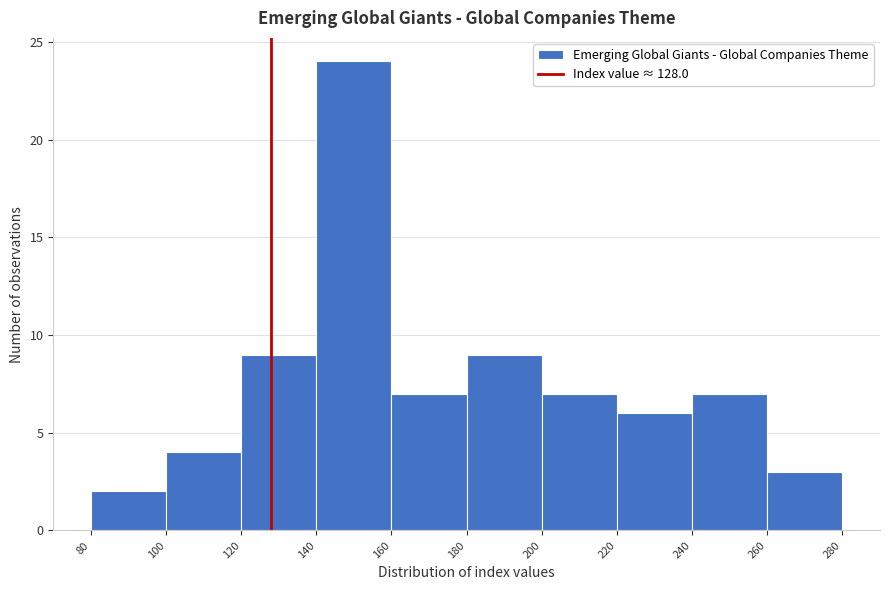

Reading left to right, transcribe this chart: for each bar, give the range it covers on the x-axis and its height. The values are not printed on the chart, so give them approximately, as read against the axis.

80 to 100: 2
100 to 120: 4
120 to 140: 9
140 to 160: 24
160 to 180: 7
180 to 200: 9
200 to 220: 7
220 to 240: 6
240 to 260: 7
260 to 280: 3